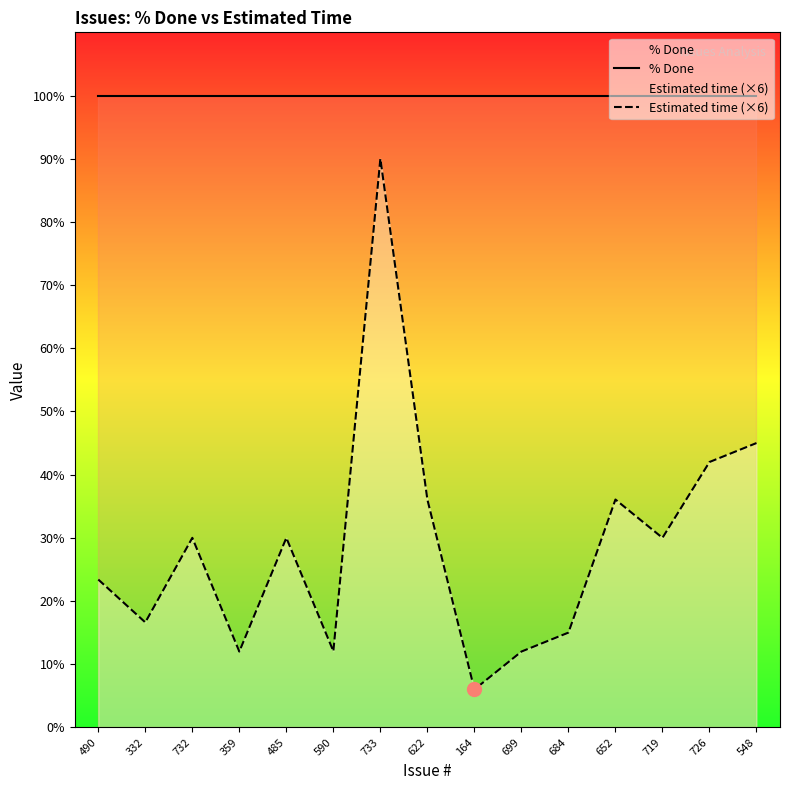

Rank the series by their average value, from lowest to highest.

Estimated time (×6), % Done